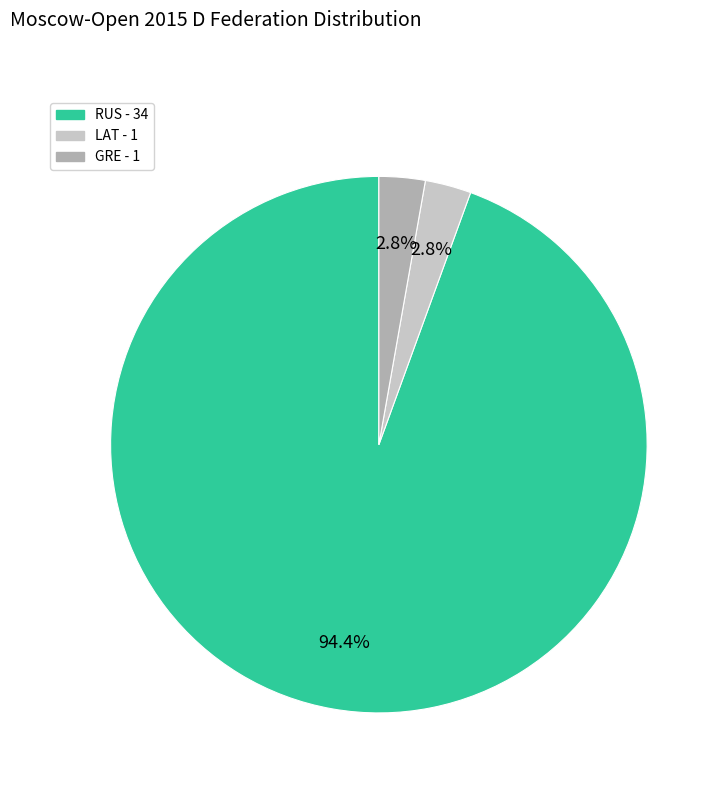

Is there any slice that represents more than half of the pie?

Yes